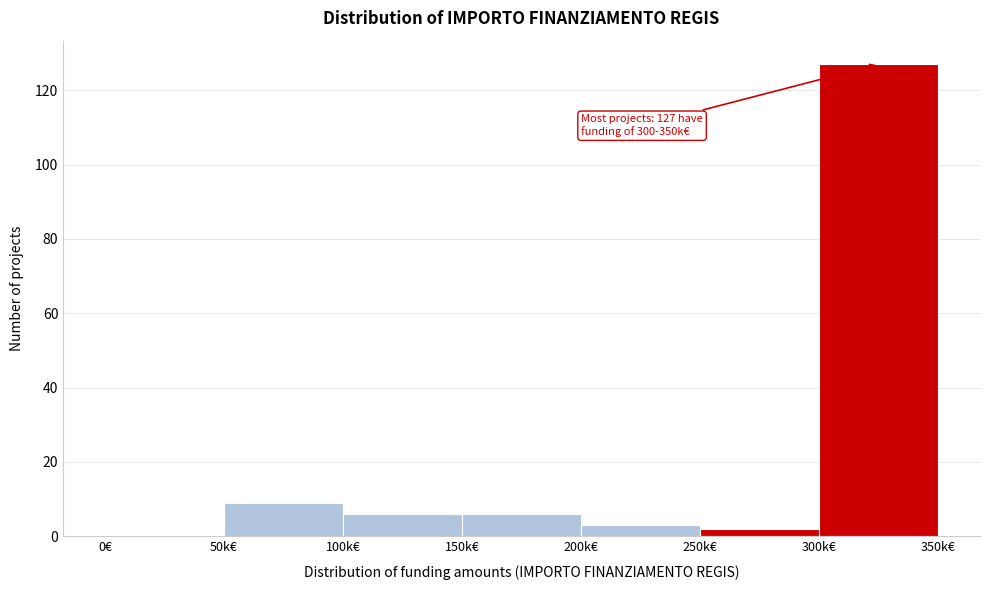

Reading left to right, list all the values displayed in this chart.

0€=0	50k€=9	100k€=6	150k€=6	200k€=3	250k€=2	300k€=127